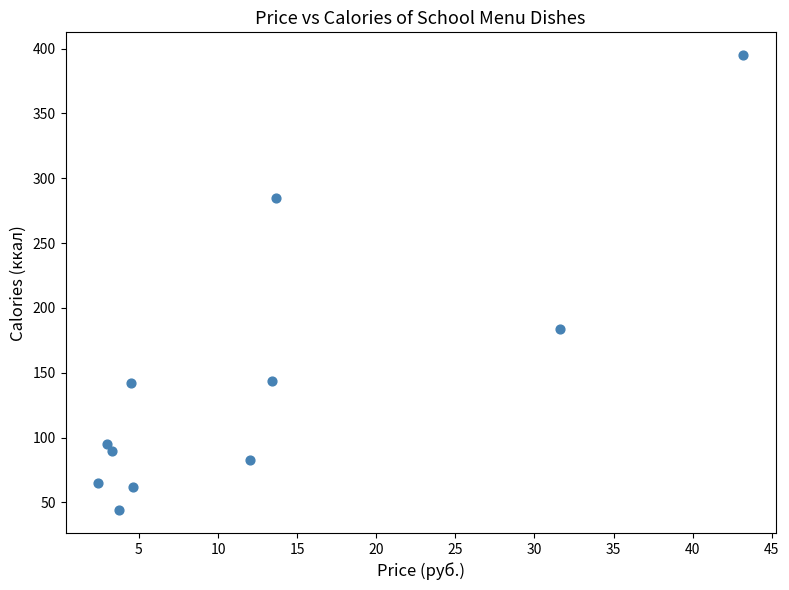

What is the average Y value?

144